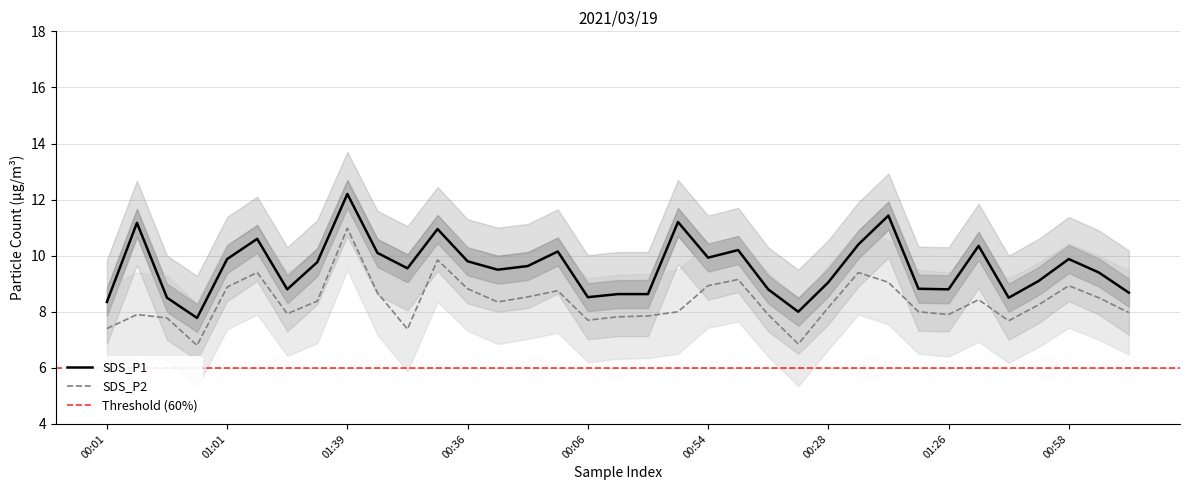

Reading left to right, what are all the values shown in this chart?

SDS_P1: 00:01=8.3	00:16=11.2	00:31=8.5	00:46=7.8	01:01=9.9	01:16=10.6	01:31=8.8	01:36=9.8	01:39=12.2	00:04=10.1	00:09=9.6	00:21=10.9	00:36=9.8	00:51=9.5	01:06=9.6	01:21=10.2	00:06=8.5	00:11=8.6	00:23=8.6	00:39=11.2	00:54=9.9	01:08=10.2	01:23=8.8	00:13=8.0	00:28=9.1	00:41=10.4	00:56=11.4	01:11=8.8	01:26=8.8	00:18=10.3	00:34=8.5	00:44=9.1	00:58=9.9	01:13=9.4	01:28=8.7
SDS_P2: 00:01=7.4	00:16=7.9	00:31=7.8	00:46=6.8	01:01=8.9	01:16=9.4	01:31=7.9	01:36=8.4	01:39=11.0	00:04=8.7	00:09=7.4	00:21=9.8	00:36=8.8	00:51=8.3	01:06=8.5	01:21=8.8	00:06=7.7	00:11=7.8	00:23=7.8	00:39=8.0	00:54=8.9	01:08=9.2	01:23=7.9	00:13=6.8	00:28=8.2	00:41=9.4	00:56=9.1	01:11=8.0	01:26=7.9	00:18=8.4	00:34=7.7	00:44=8.2	00:58=8.9	01:13=8.5	01:28=8.0